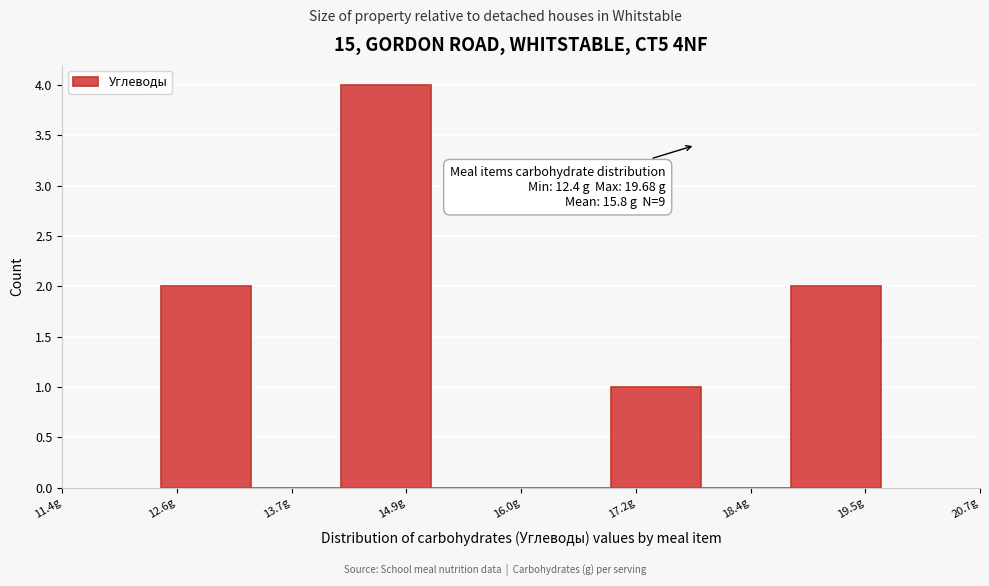

Over which range of the x-axis is the bar tallest?

14.2 to 15.2